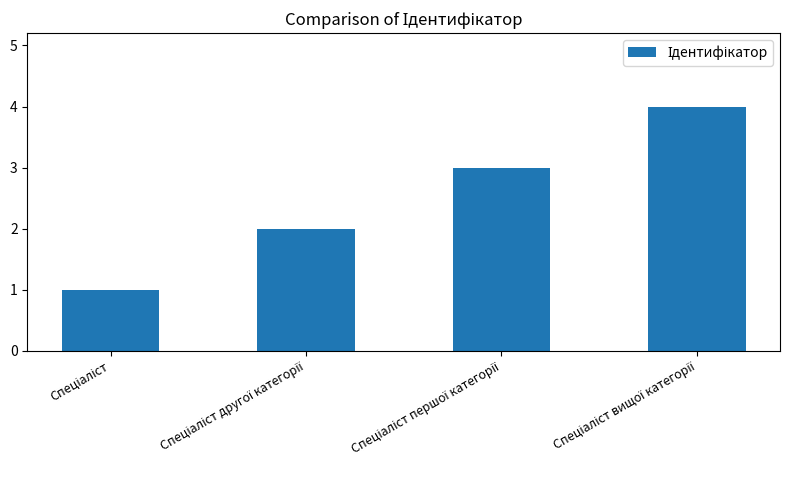

What is the difference between the maximum and minimum values?

3